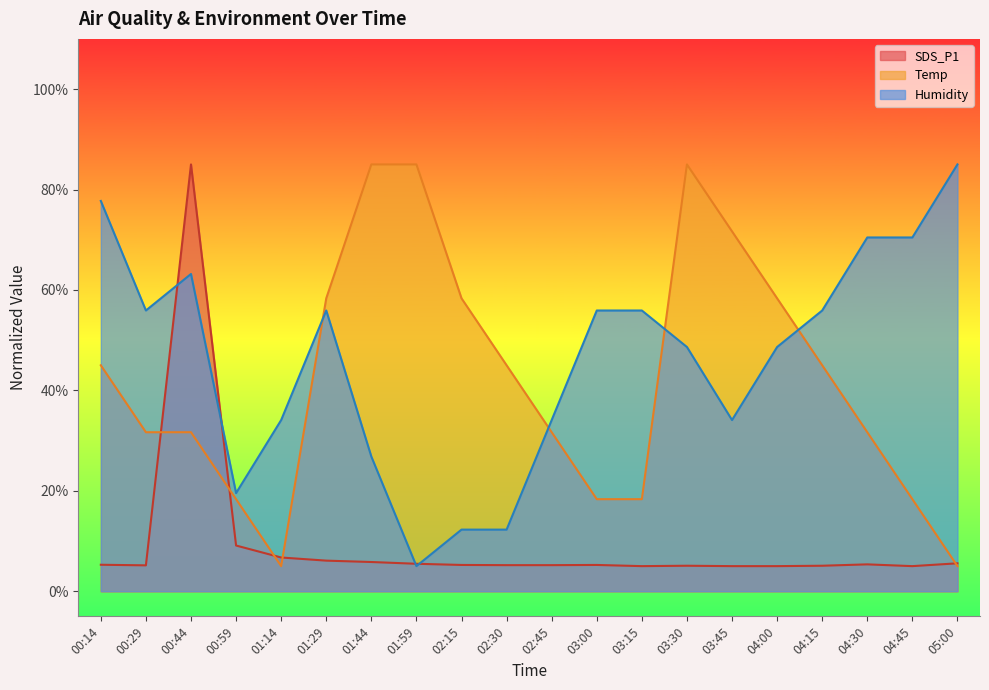

At which label does Temp first exceed 45?

01:29